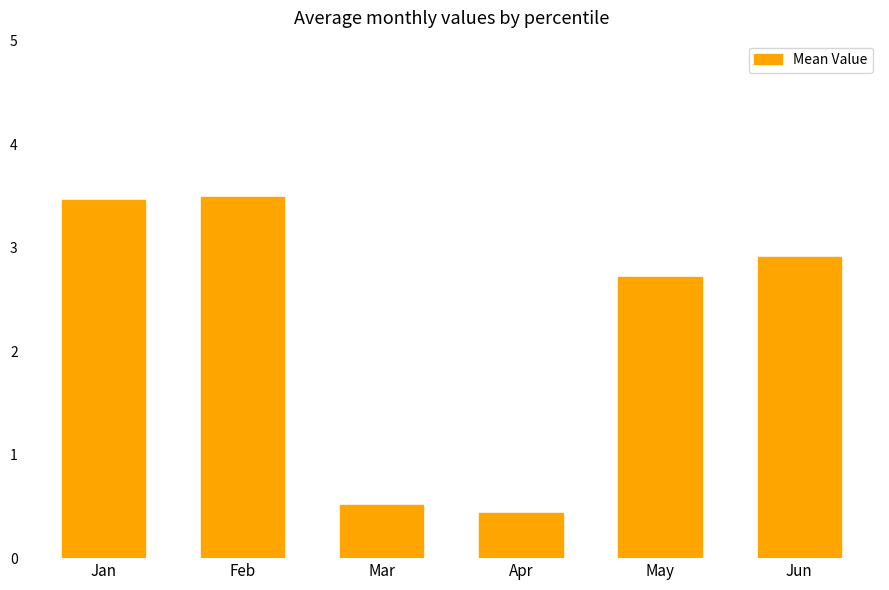

At which category does the chart reach its minimum across all series?

Apr